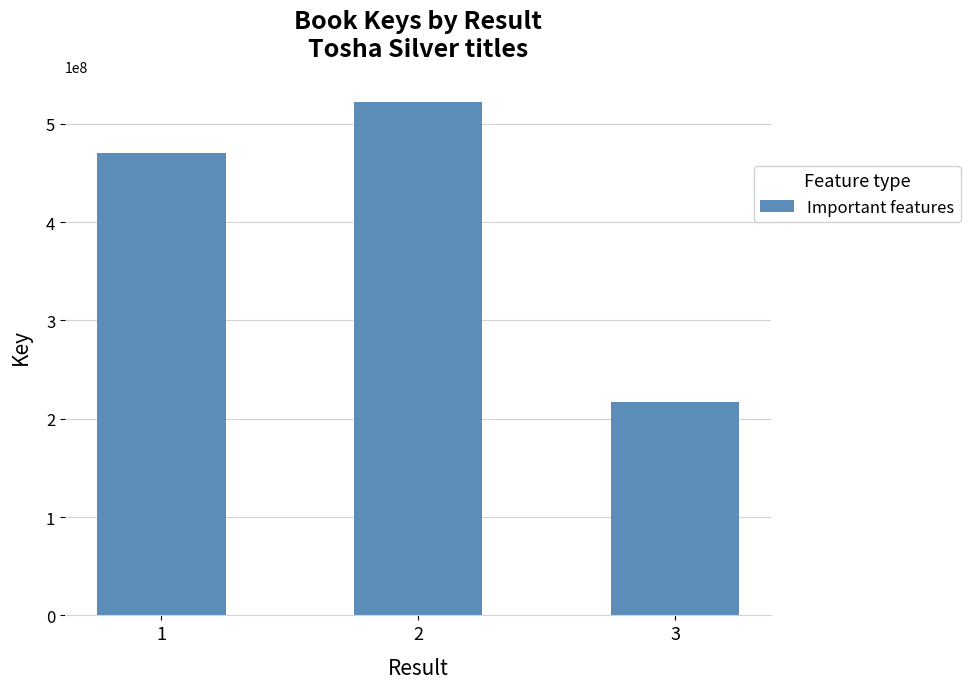

What is the maximum value shown in the chart?

521898767